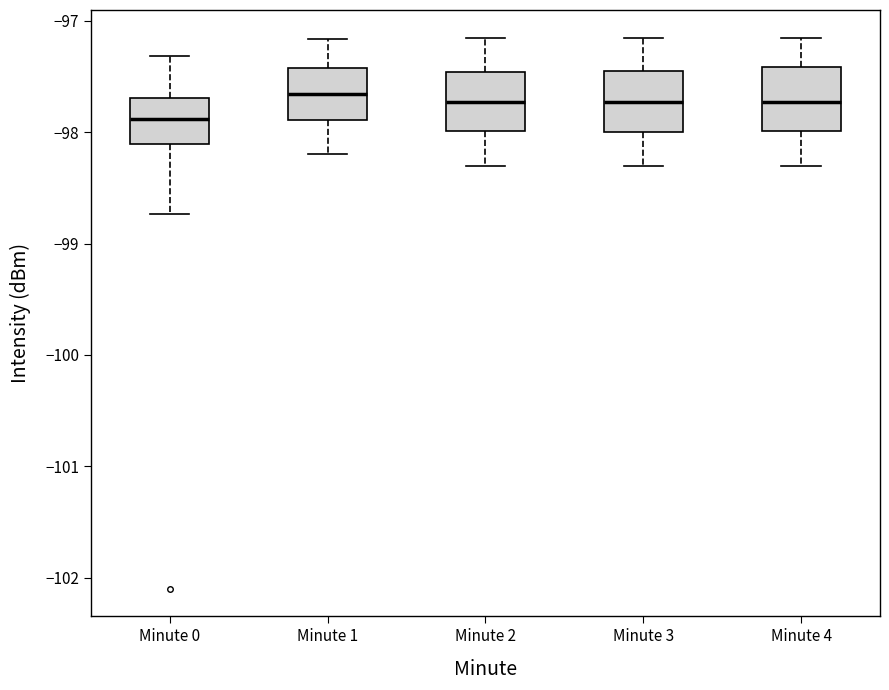

Where does the lower whisker of the box for Minute 2 end on the y-axis? The values are not printed on the chart, so give them approximately, as read against the axis.

-98.3